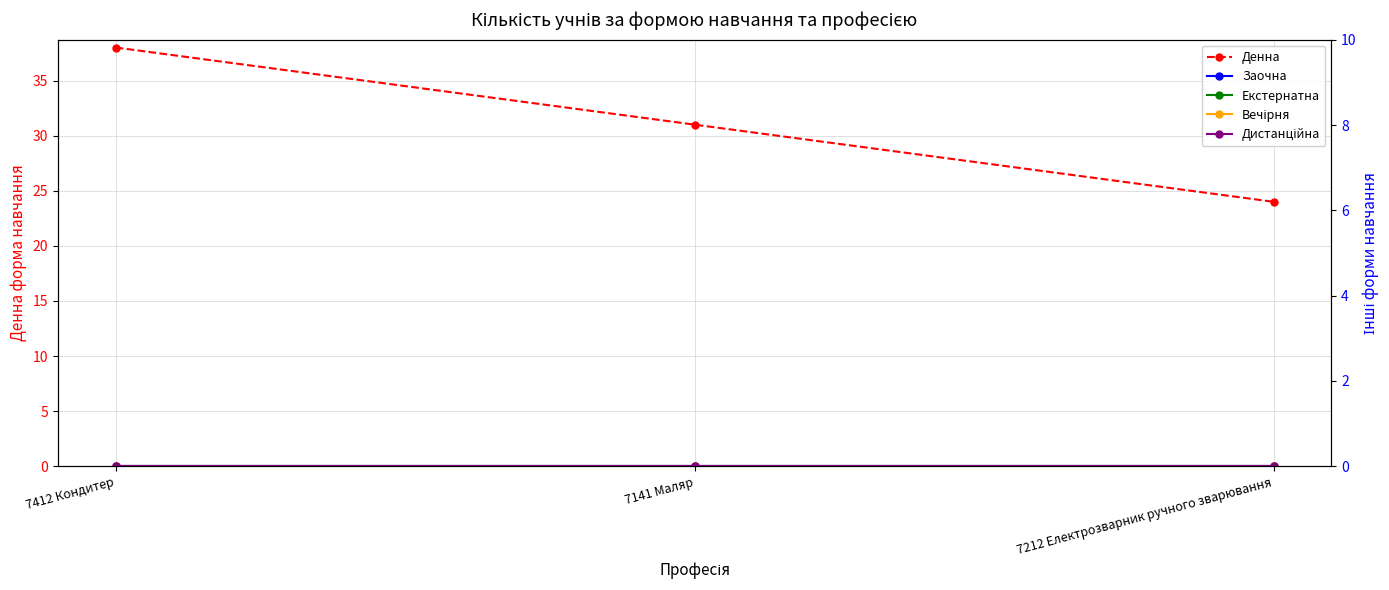

Does the chart display data point markers on the line(s)?

Yes